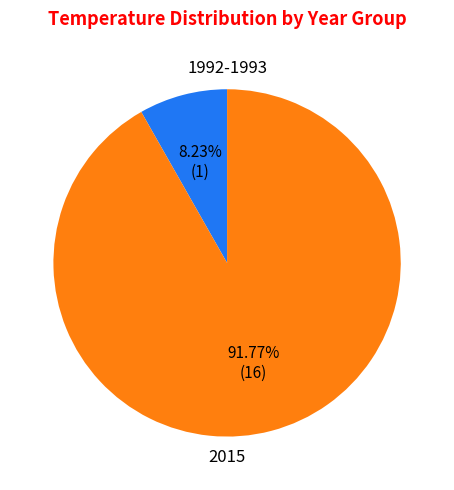

Count the number of slices in the pie.

2